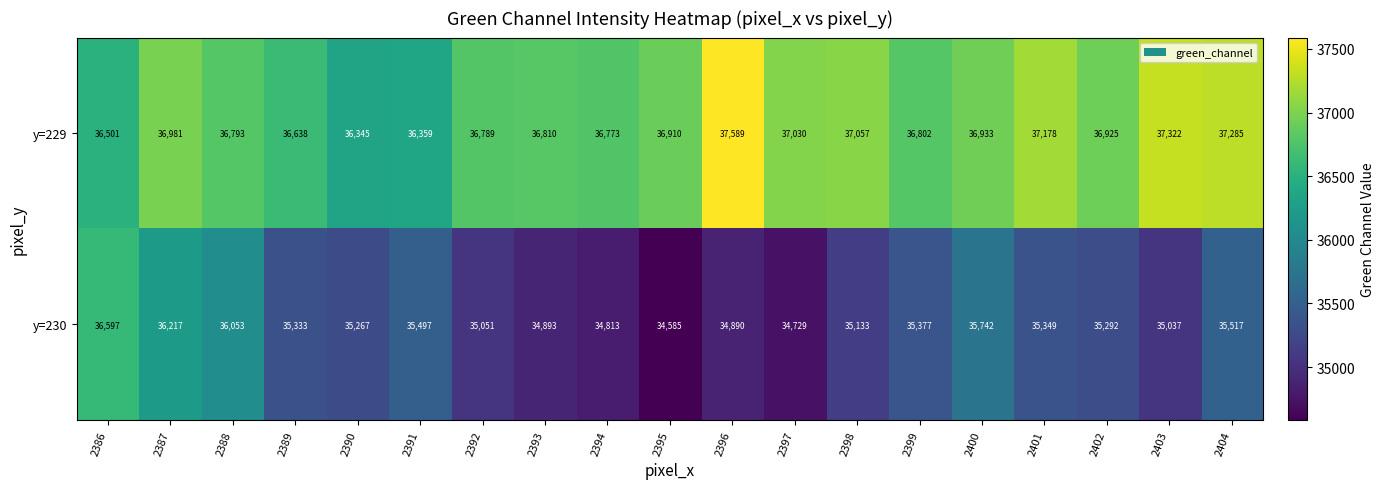

Where does the y=229 series first go above 36910?

2387